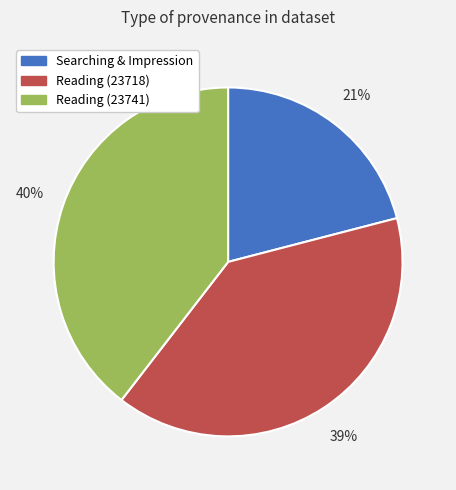

Approximately how many times larger is the value at Searching & Impression compared to Reading (23718)?

0.5